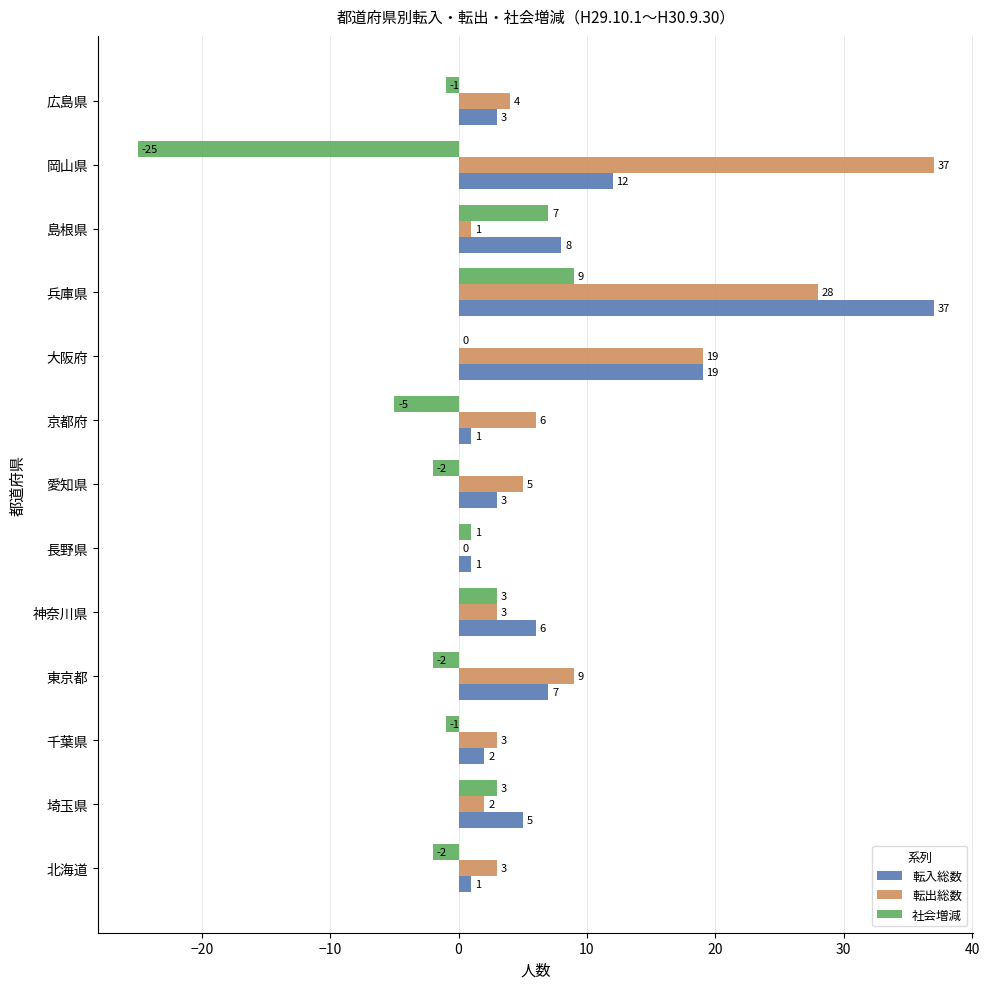

What is the total value across all series at 岡山県?

24